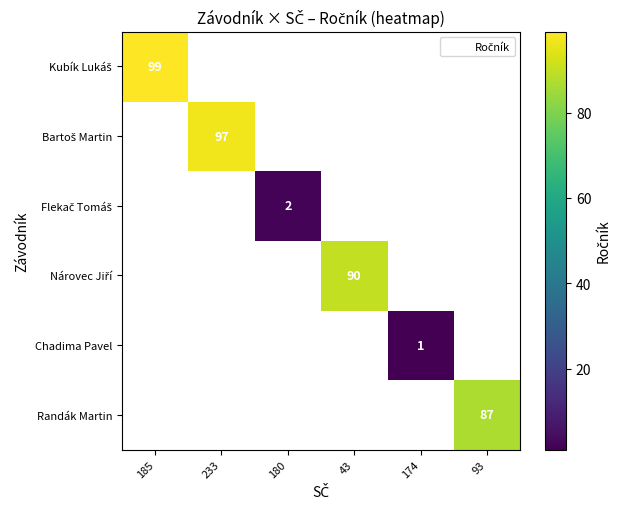

Count the number of data series in this chart.

6